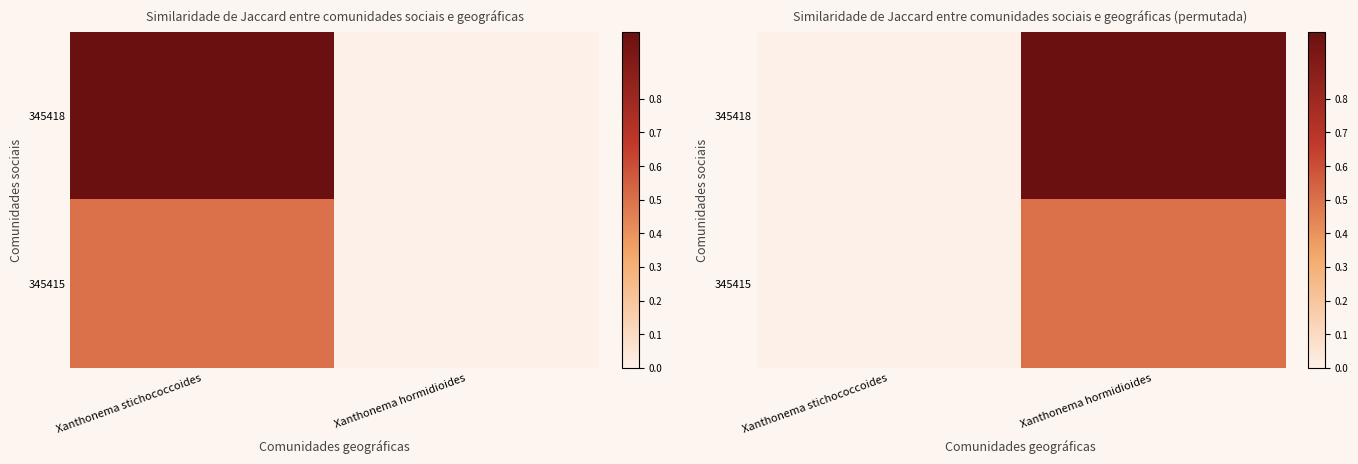

At which category is the sum across all series the highest?

Xanthonema hormidioides